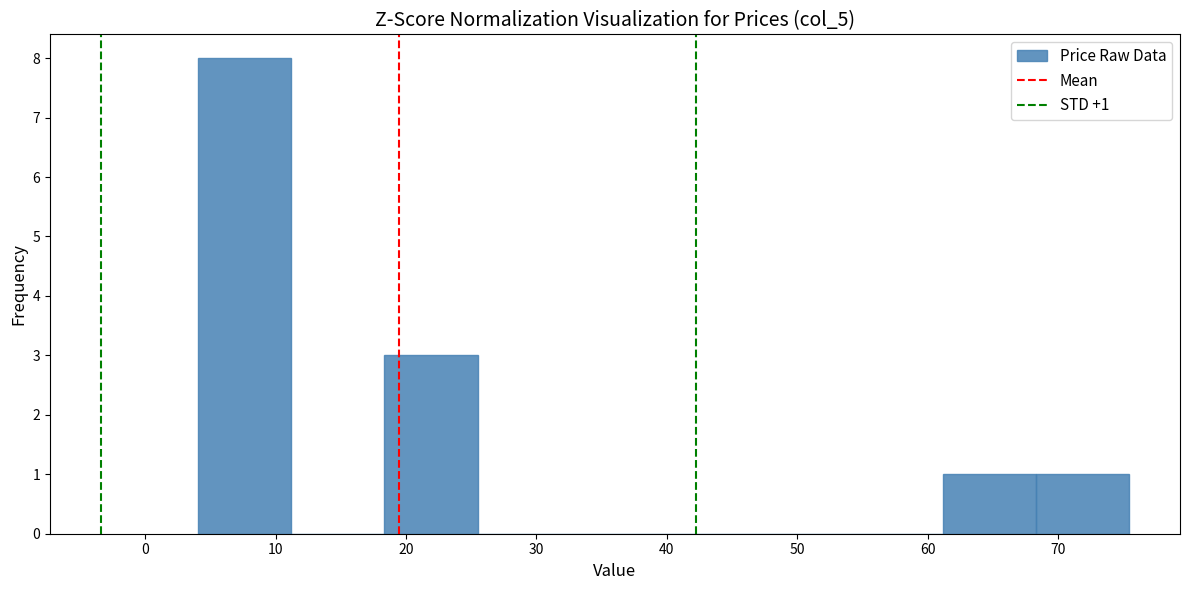

Over which range of the x-axis is the bar tallest?

4 to 11